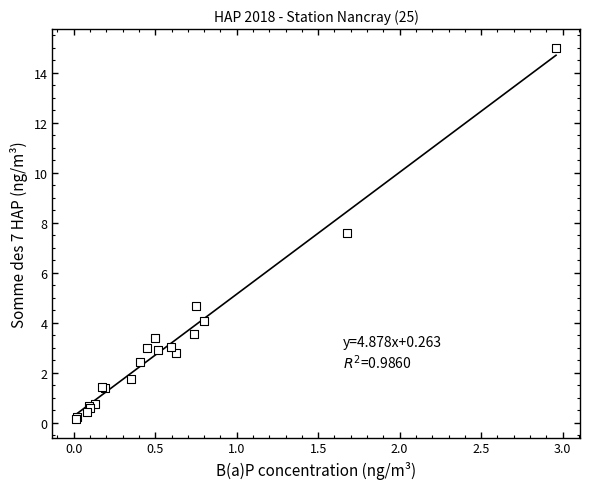

What Y value in the scatter plot is closest to 7?

7.6